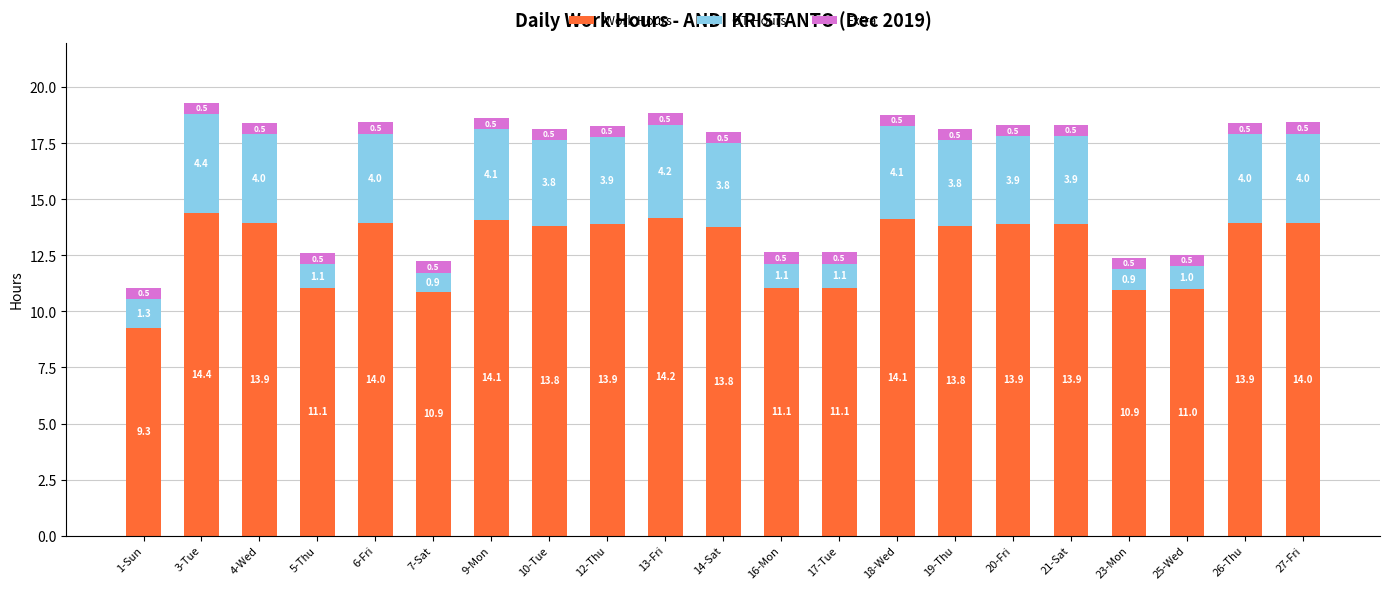

What is the difference between the Work Hours values at 13-Fri and 14-Sat?

0.4